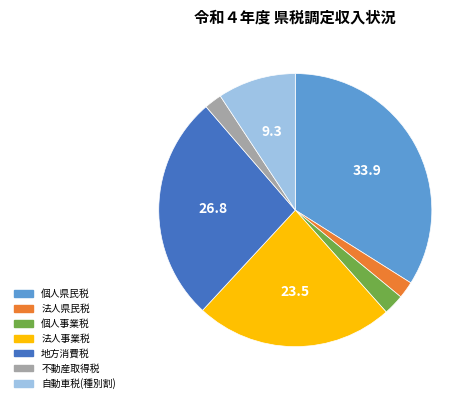

Is the sum of 個人事業税 and 個人県民税 greater than half?

No